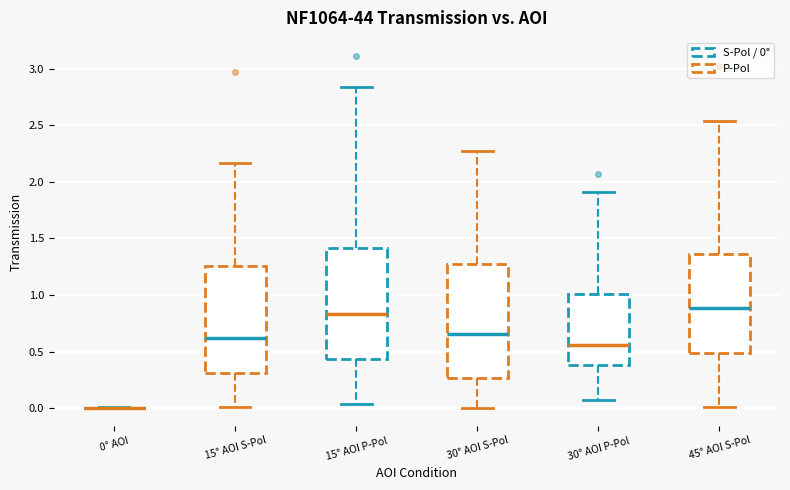

Reading left to right, read every box against the y-axis: the position of its median line, the range the box covers, and the ends of its whiskers. The values are not printed on the chart, so give them approximately, as read against the axis.

0° AOI: box collapsed to a line at 0.00, whiskers 0.00 to 0.00
15° AOI S-Pol: median 0.60, box 0.30 to 1.25, whiskers 0.00 to 2.15
15° AOI P-Pol: median 0.85, box 0.45 to 1.40, whiskers 0.05 to 2.85
30° AOI S-Pol: median 0.65, box 0.25 to 1.25, whiskers 0.00 to 2.25
30° AOI P-Pol: median 0.55, box 0.40 to 1.00, whiskers 0.05 to 1.90
45° AOI S-Pol: median 0.90, box 0.50 to 1.35, whiskers 0.00 to 2.55